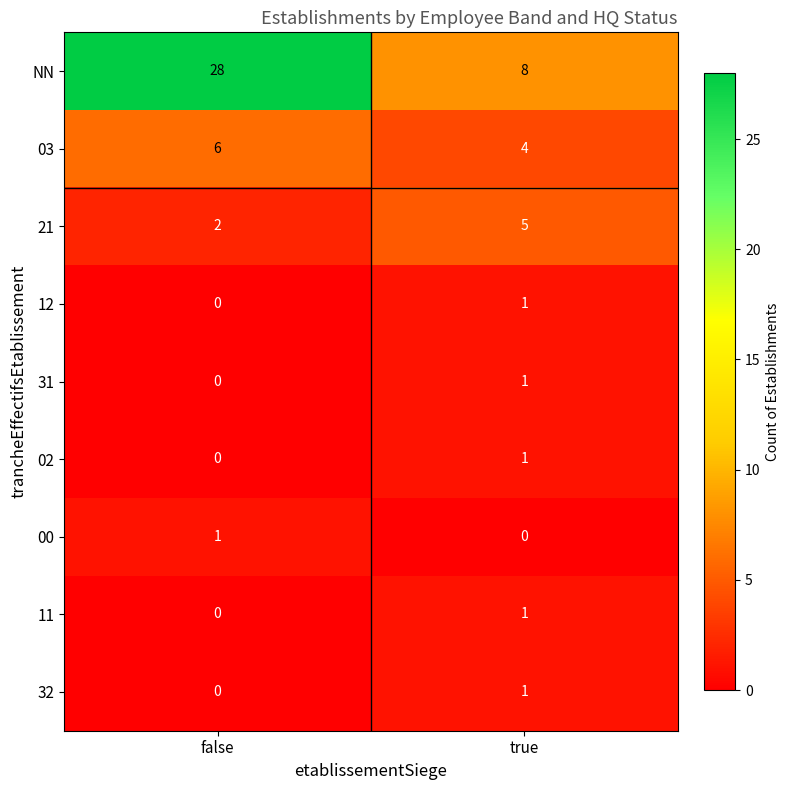

How many distinct data groups are displayed?

9